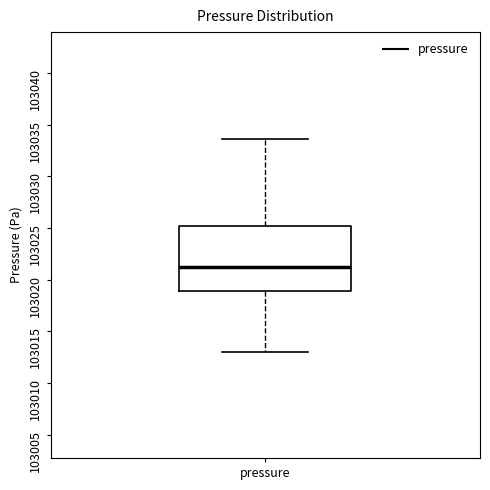

Transcribe this box plot: give where the median line is, the range the box spans, and where the two whiskers end, as read against the y-axis. The values are not printed on the chart, so give them approximately, as read against the axis.

median 103021.5, box 103019.0 to 103025.0, whiskers 103013.0 to 103033.5